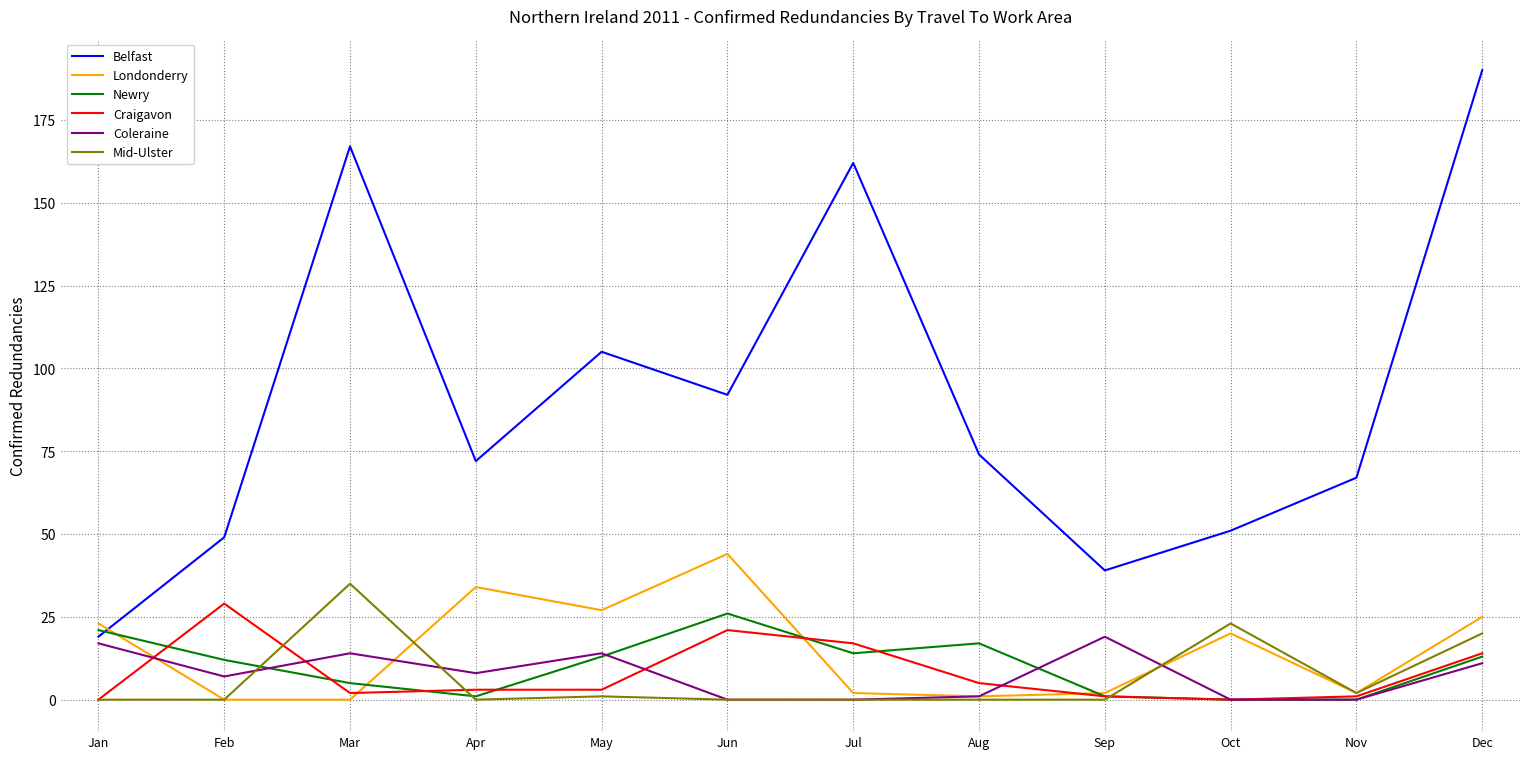

Reading left to right, extract all data points from this chart.

Belfast: 19	49	167	72	105	92	162	74	39	51	67	190
Londonderry: 23	0	0	34	27	44	2	1	2	20	2	25
Newry: 21	12	5	1	13	26	14	17	1	0	0	13
Craigavon: 0	29	2	3	3	21	17	5	1	0	1	14
Coleraine: 17	7	14	8	14	0	0	1	19	0	0	11
Mid-Ulster: 0	0	35	0	1	0	0	0	0	23	2	20